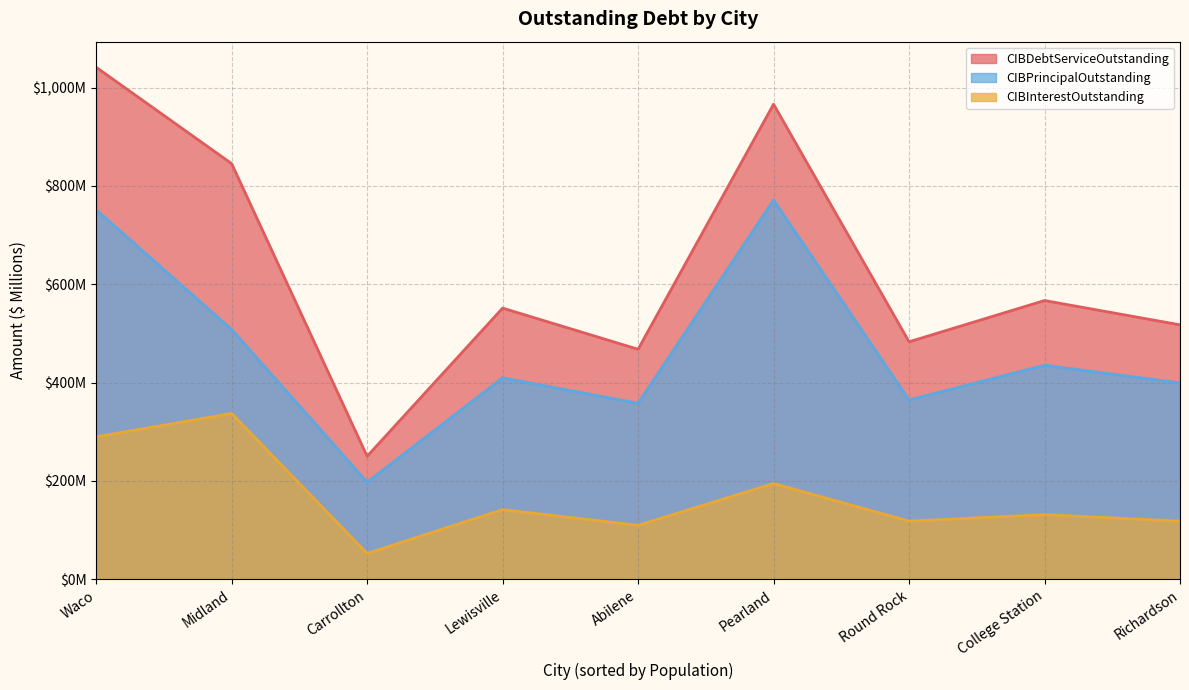

What position from the right is Lewisville?

6